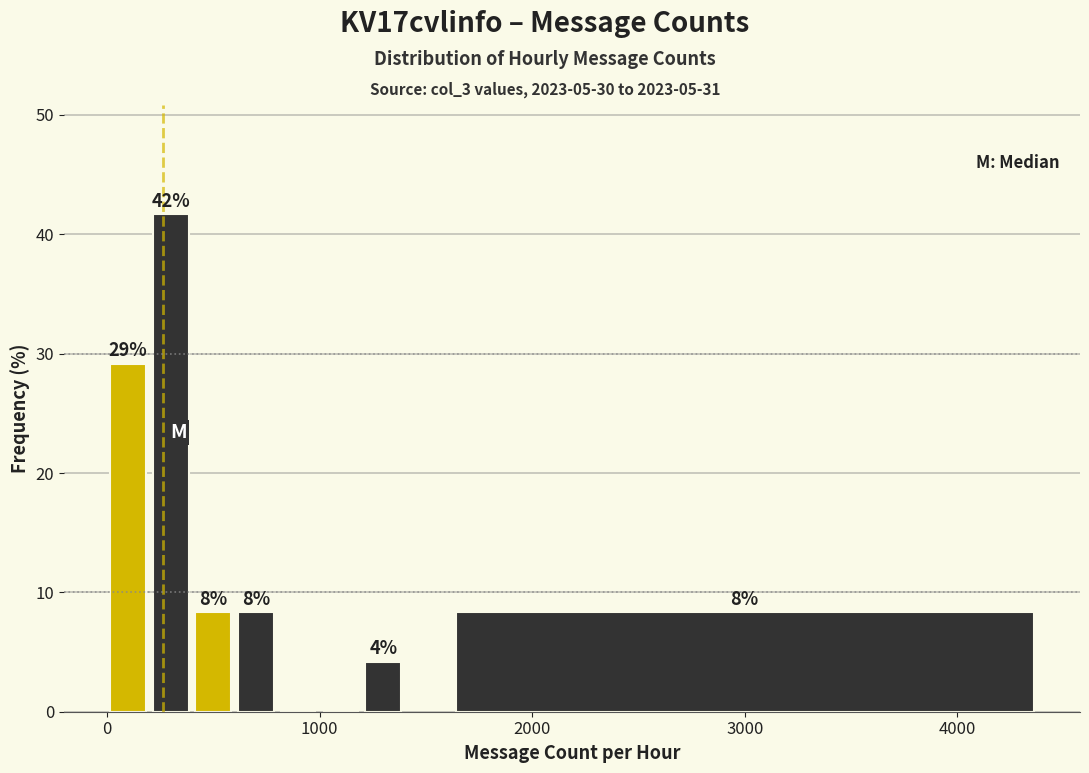

Read against the x-axis, roughly where is the centre of the tallest bar?

300